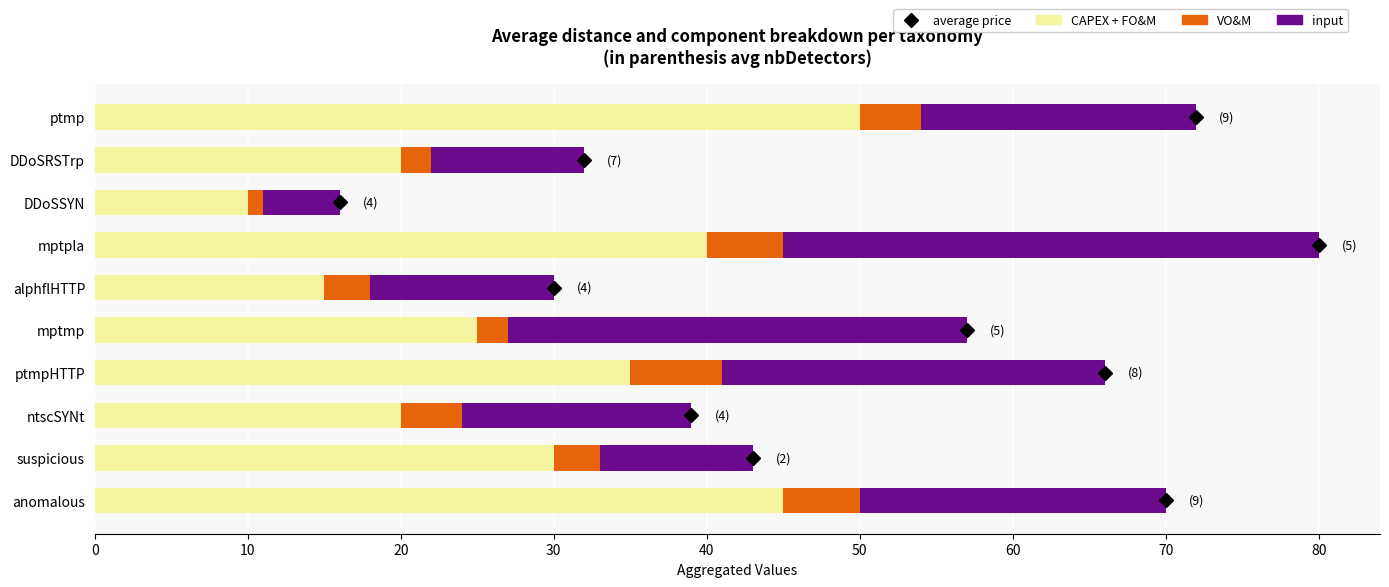

What is the minimum value for CAPEX + FO&M?

10